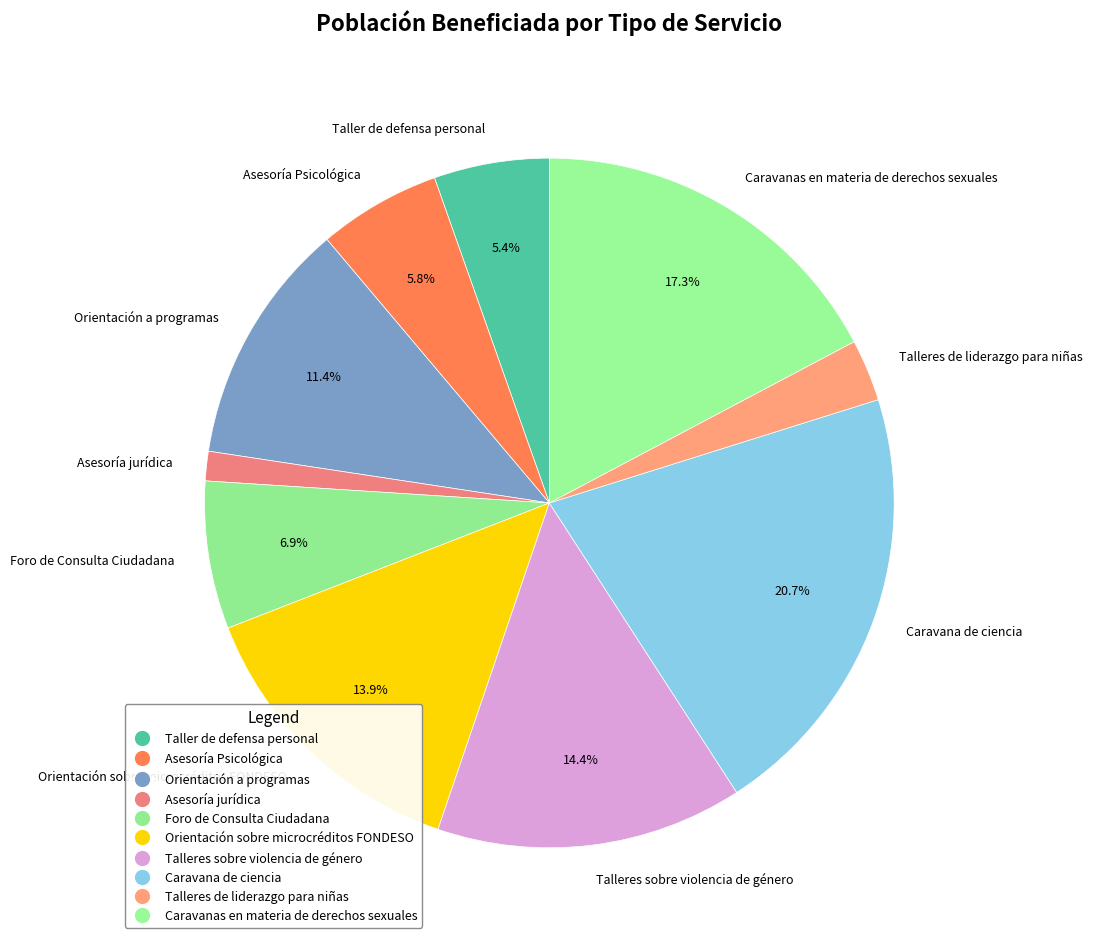

To the nearest percent, what is the difference between the Caravanas en materia de derechos sexuales and Talleres de liderazgo para niñas slice percentages?

14%